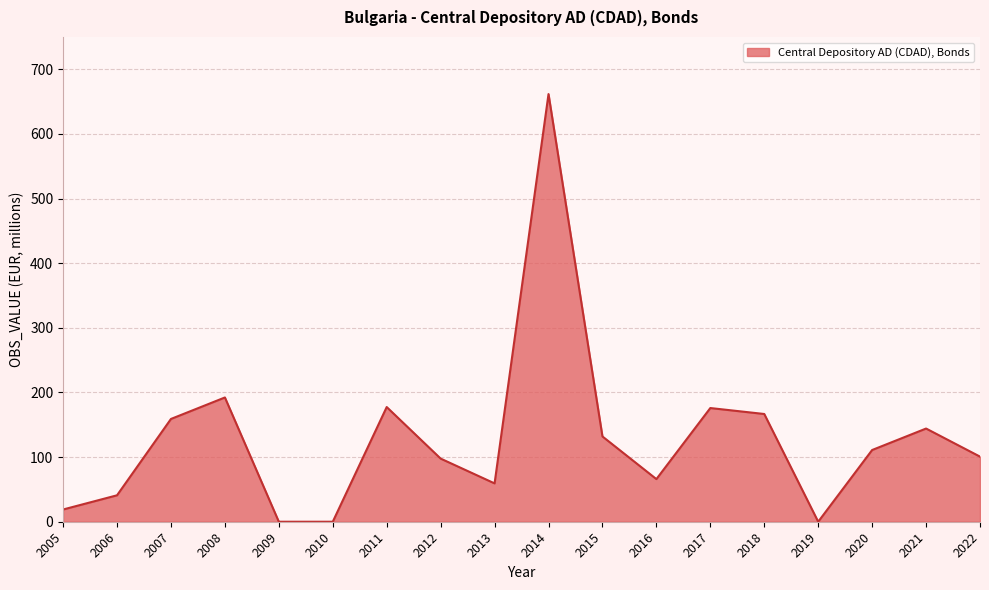

What is the difference between the values at 2020 and 2006?

70.0